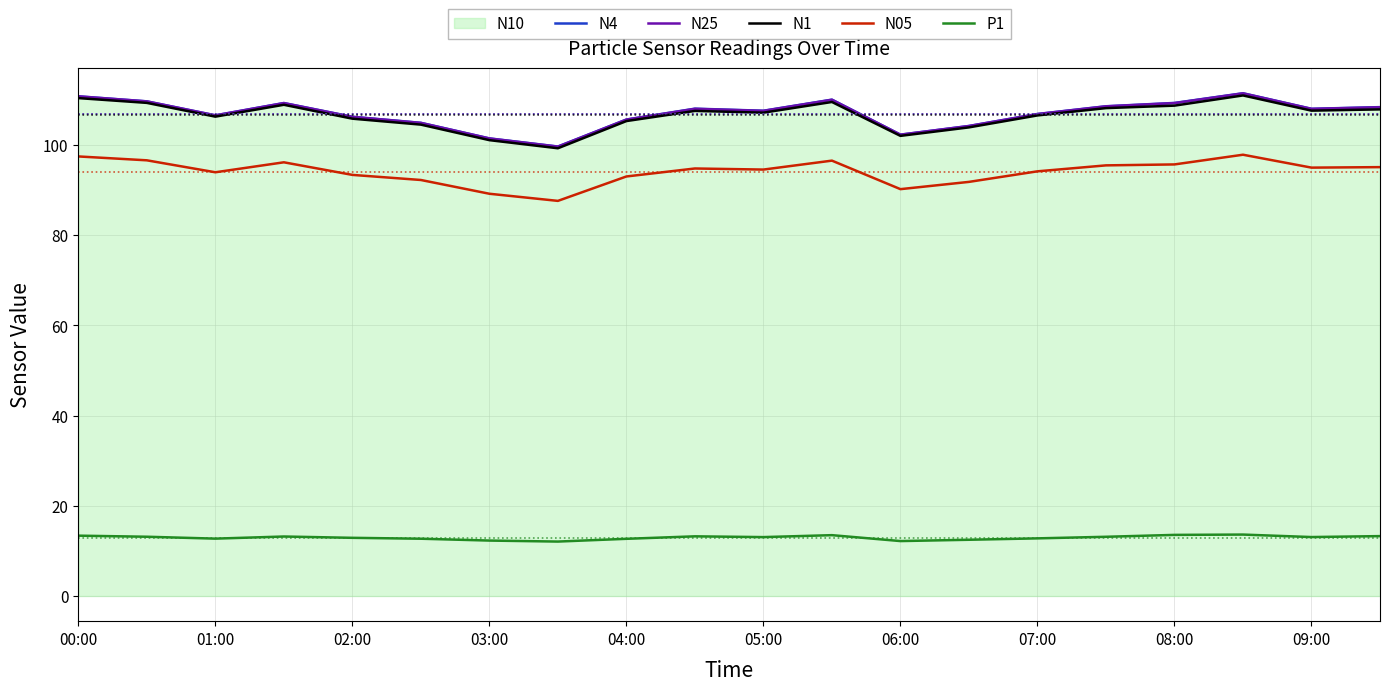

What is the spread (max minus min) of values at 17?

97.8